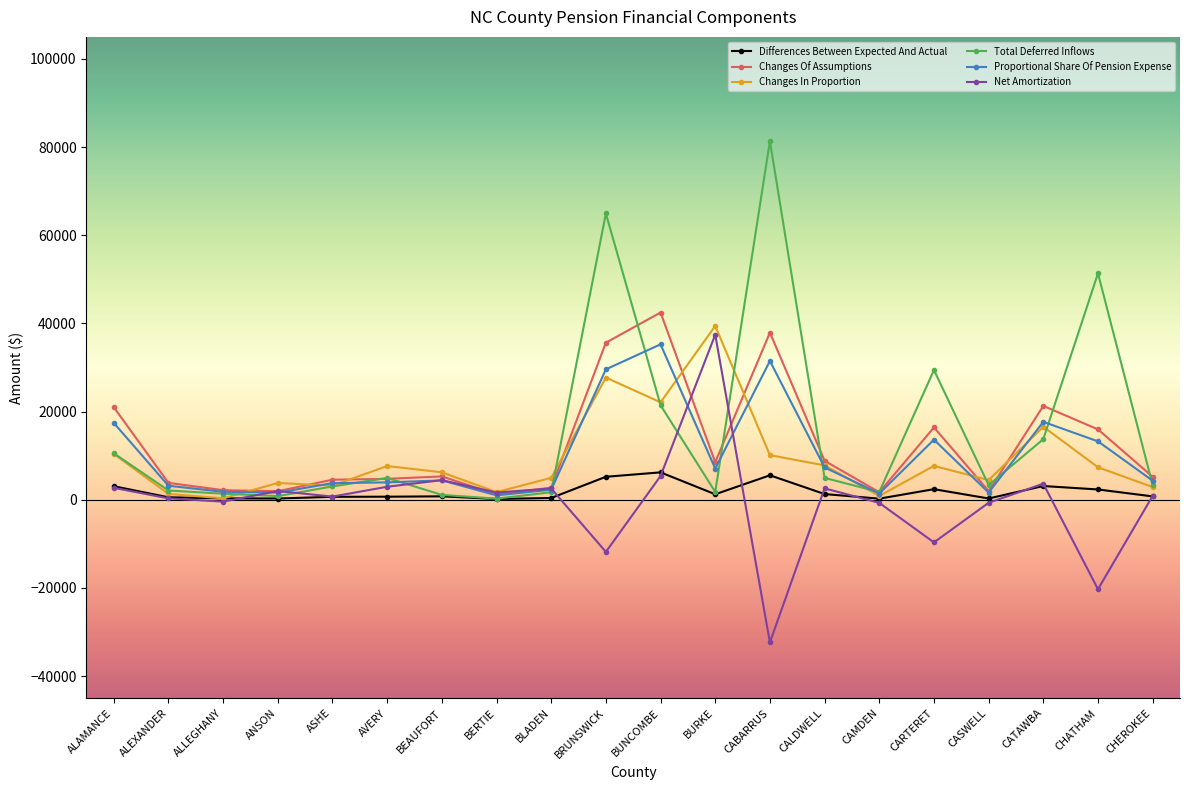

What is the maximum value for Differences Between Expected And Actual?

6214